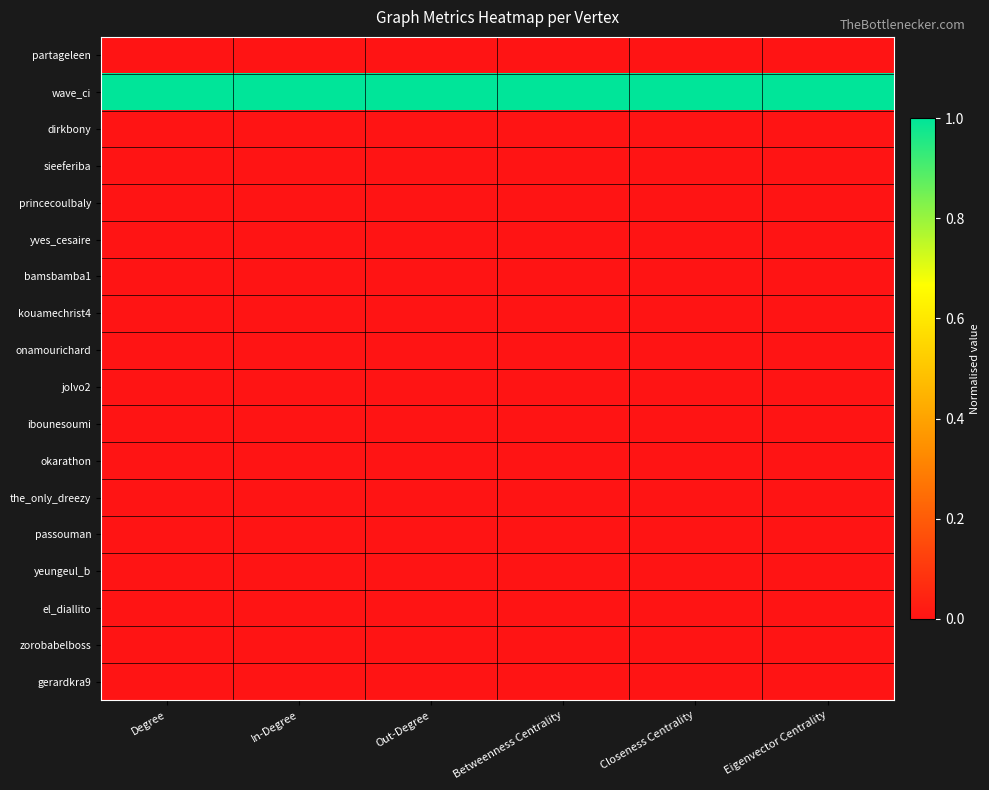

At which category is the sum across all series the highest?

Degree